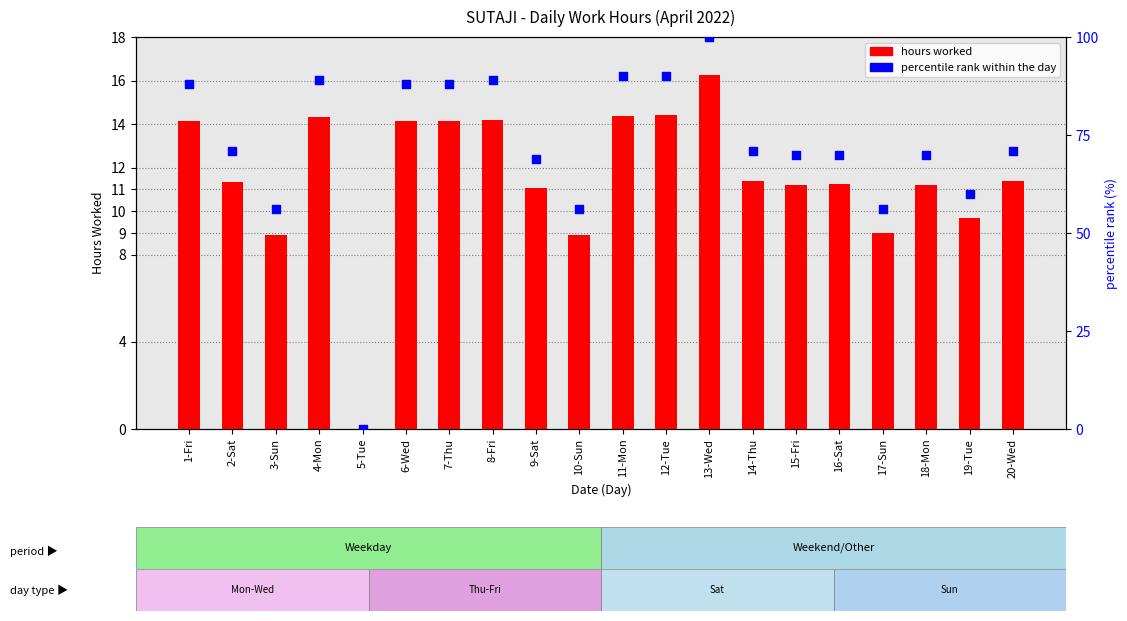

Which series has the largest total across all categories?

percentile rank within the day